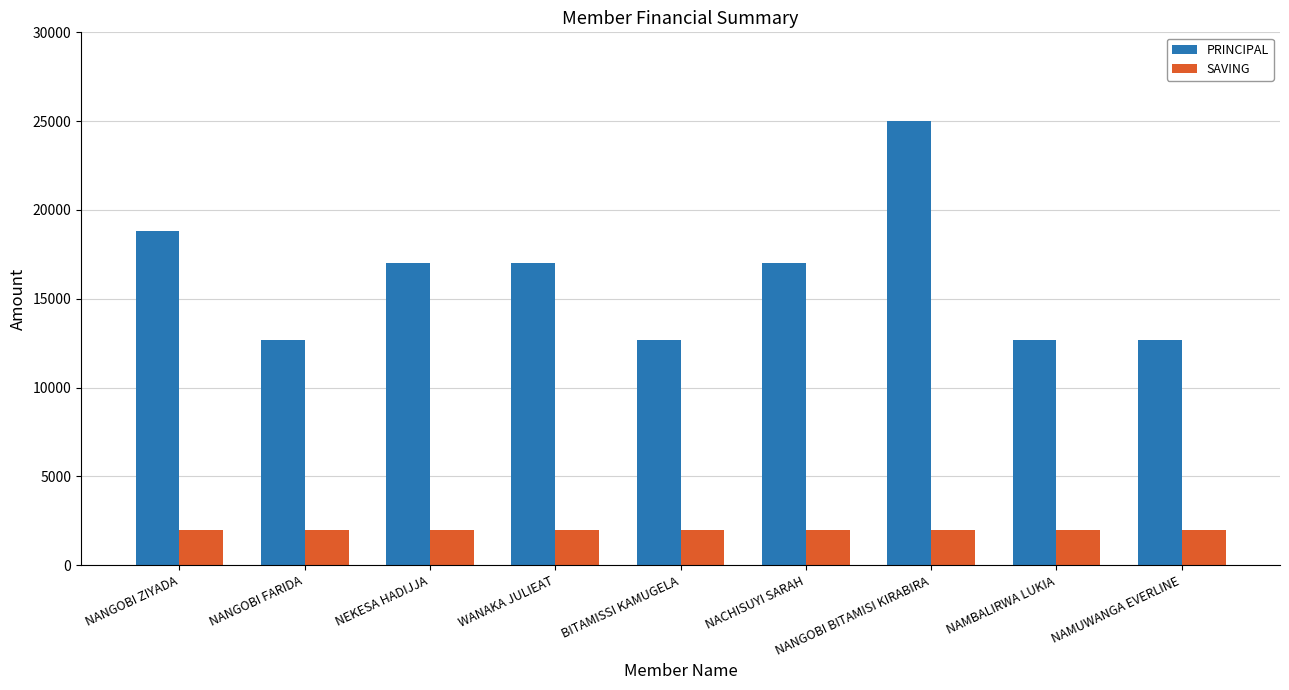

What is the difference between the maximum and minimum values in the PRINCIPAL series?

12300